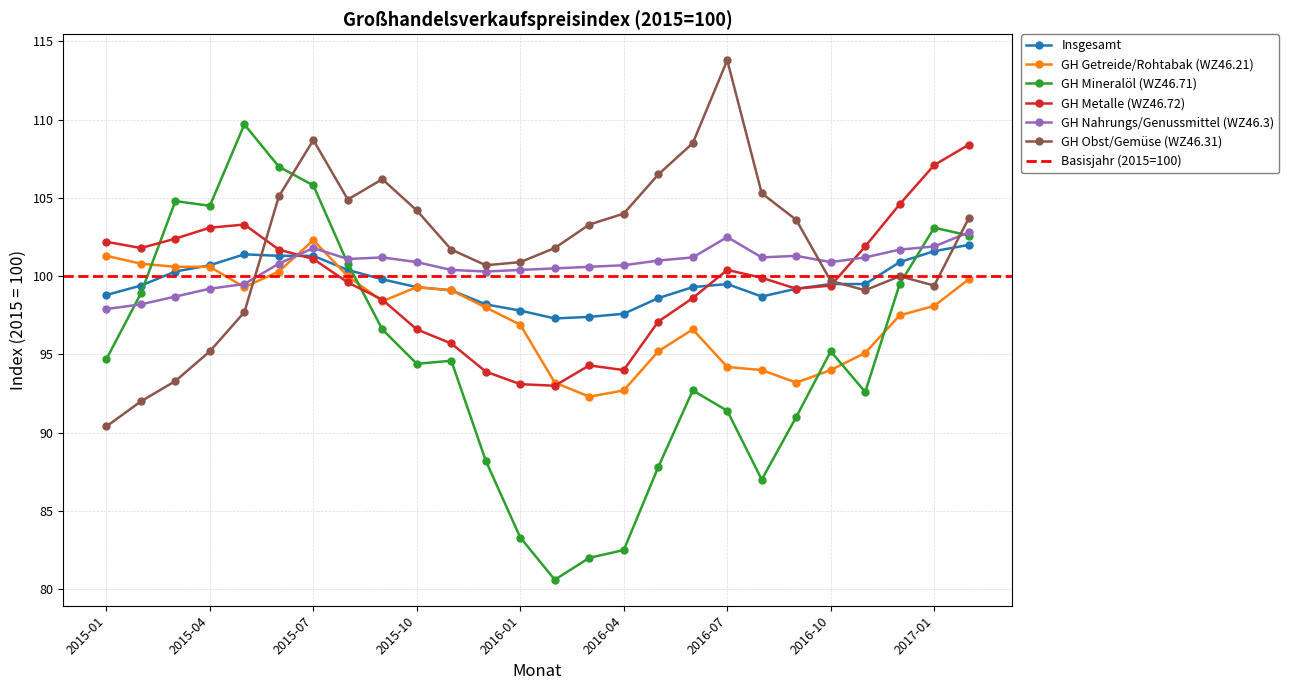

At 2015-05, list the series in order from smallest to largest.

GH Obst/Gemüse (WZ46.31), GH Getreide/Rohtabak (WZ46.21), GH Nahrungs/Genussmittel (WZ46.3), Insgesamt, GH Metalle (WZ46.72), GH Mineralöl (WZ46.71)